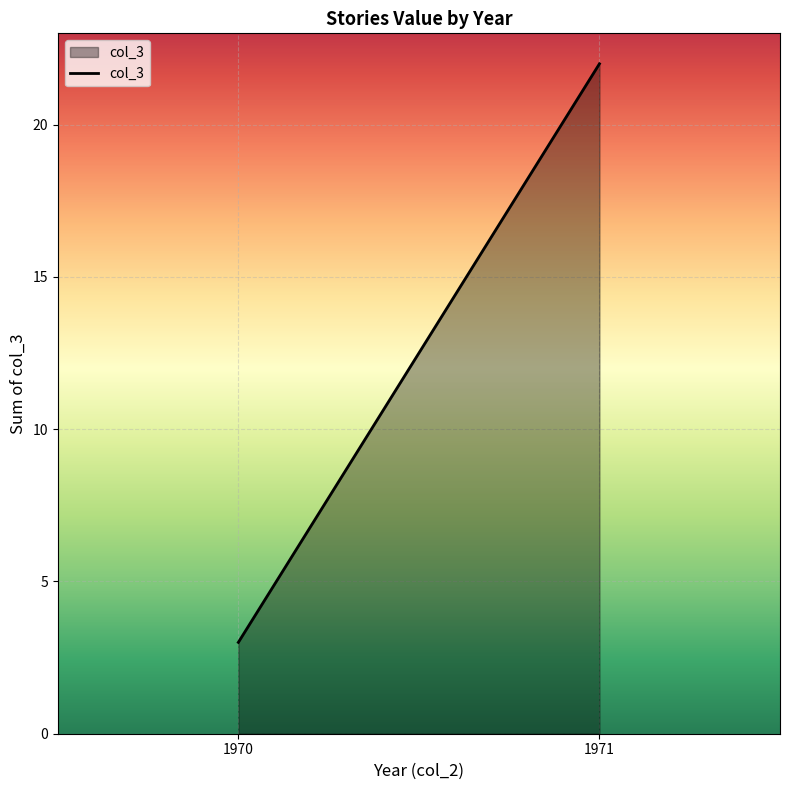

The value at 1970 is 1. True or false?

False